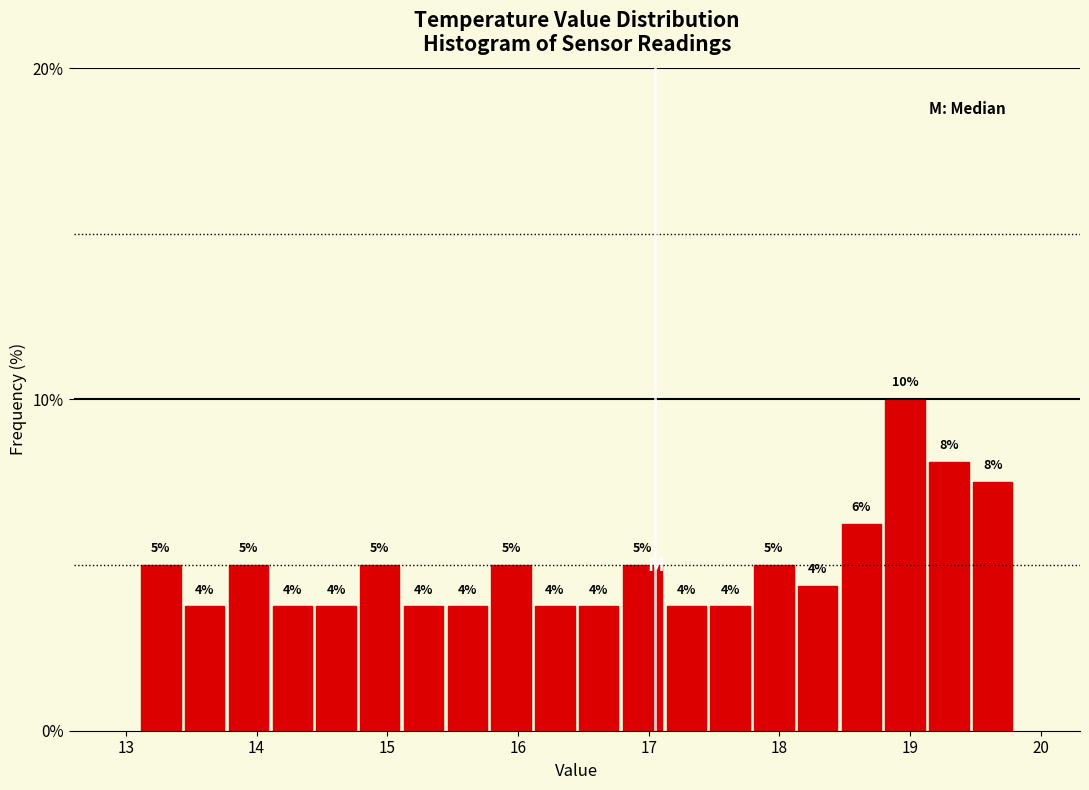

Around what value on the x-axis is the tallest bar? Give the approximate position of its centre, as read against the axis.

19.0